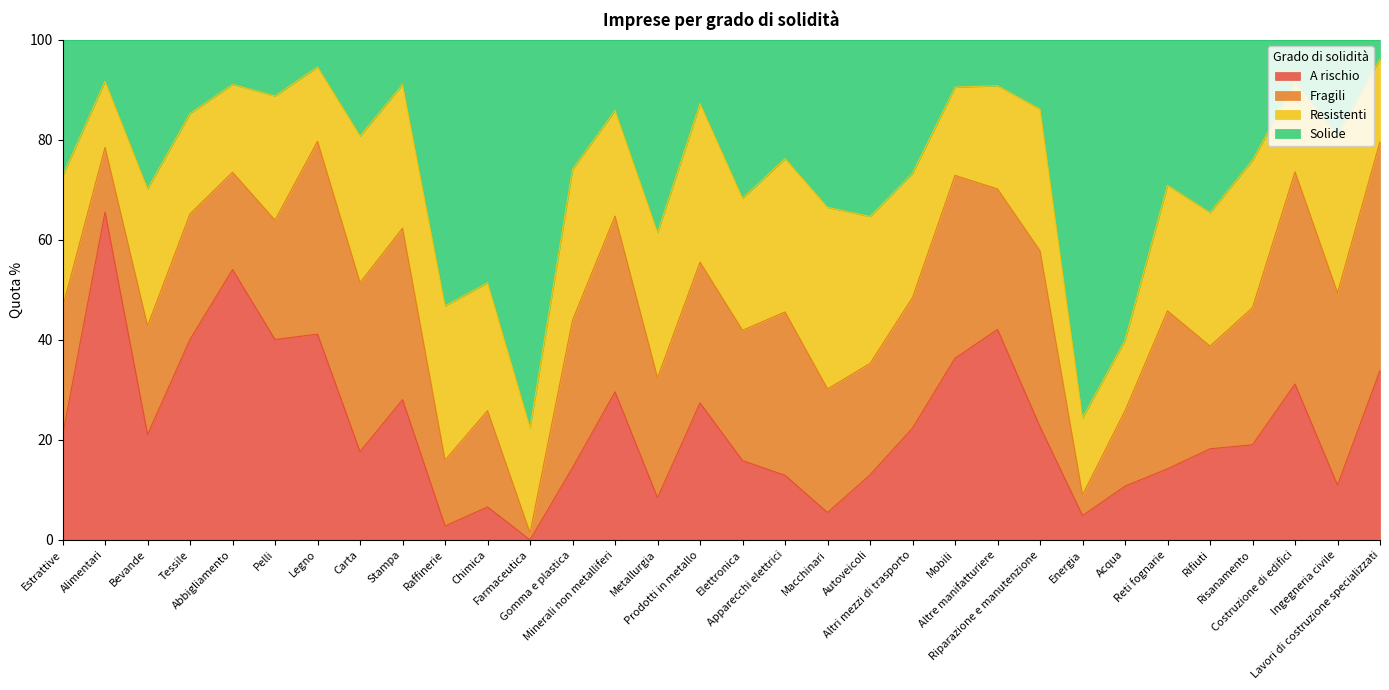

Read the A rischio value at Riparazione e manutenzione.

22.6